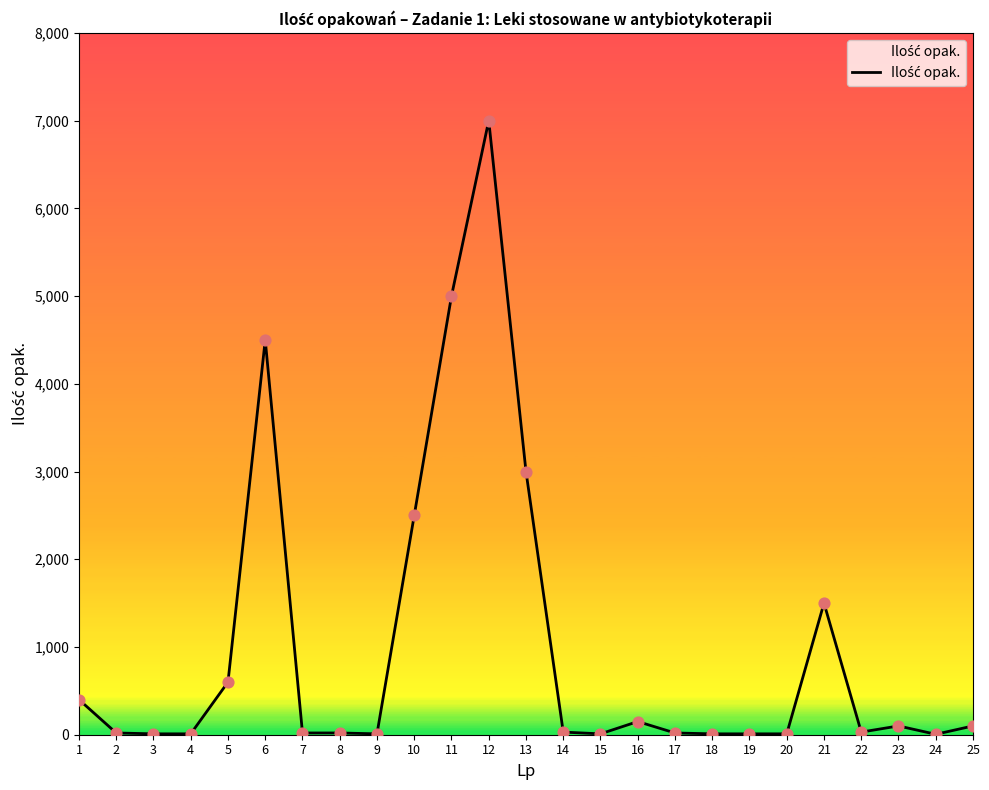

What is the change in value from 12 to 14?

-6970